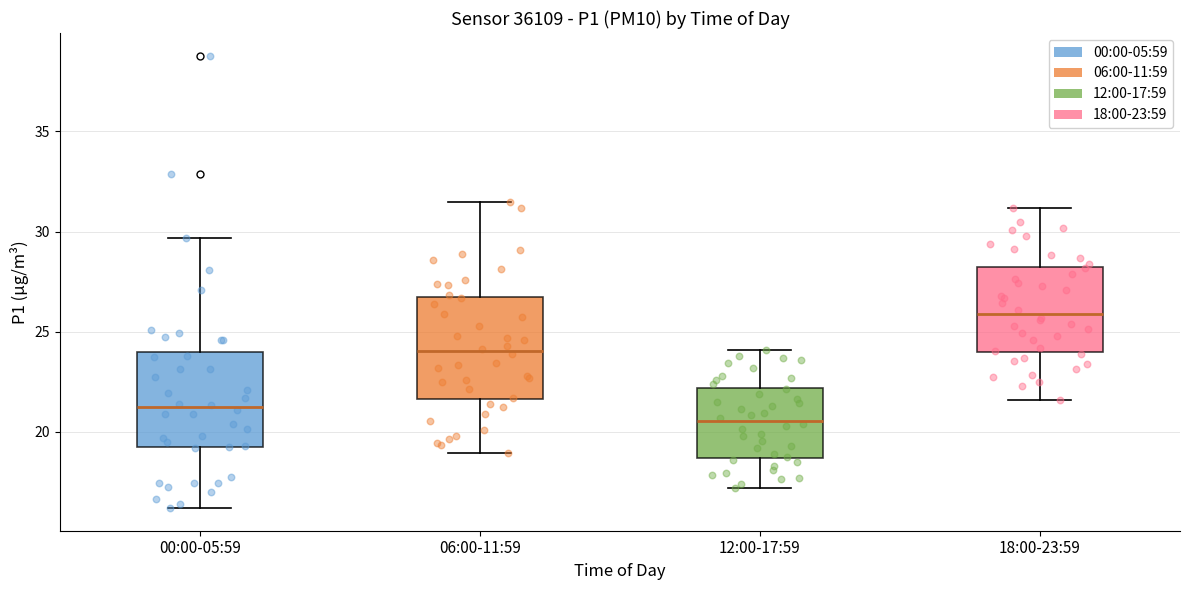

Reading left to right, read every box against the y-axis: the position of its median line, the range the box covers, and the ends of its whiskers. The values are not printed on the chart, so give them approximately, as read against the axis.

00:00-05:59: median 21.0, box 19.0 to 24.0, whiskers 16.0 to 29.5
06:00-11:59: median 24.0, box 21.5 to 26.5, whiskers 19.0 to 31.5
12:00-17:59: median 20.5, box 18.5 to 22.0, whiskers 17.0 to 24.0
18:00-23:59: median 26.0, box 24.0 to 28.5, whiskers 21.5 to 31.0